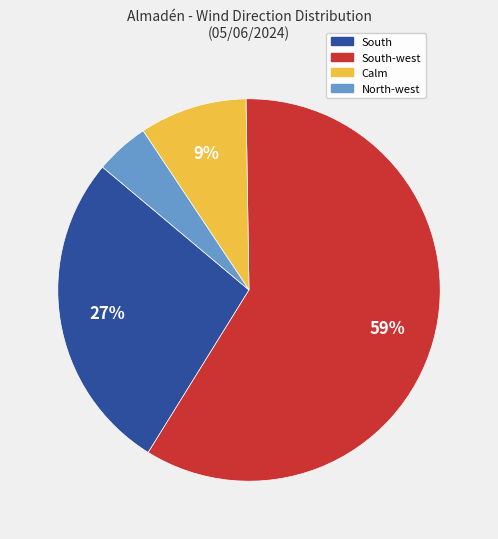

Is there a majority slice in this chart?

Yes